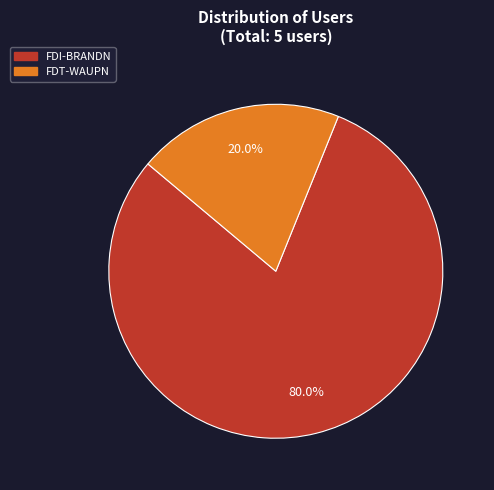

Is it true that FDI-BRANDN is 80% of the pie?

True